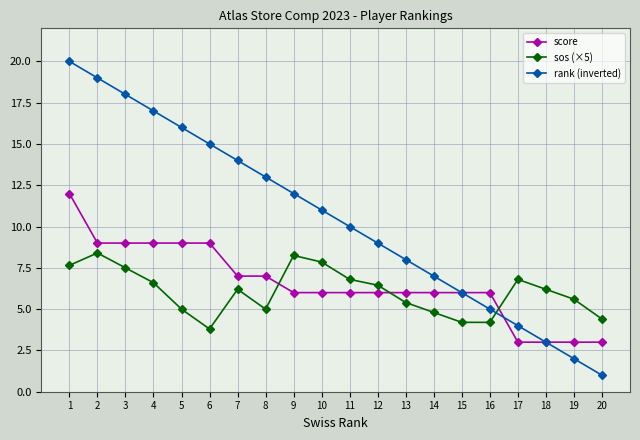

What is the lowest value of the rank (inverted) series?

1.0